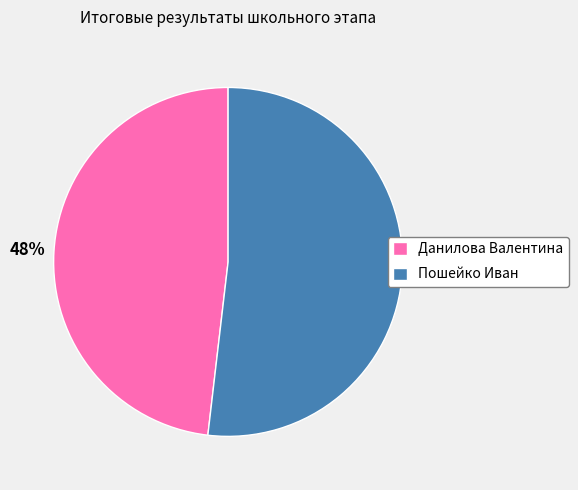

What percentage is the Пошейко Иван slice, to the nearest percent?

52%